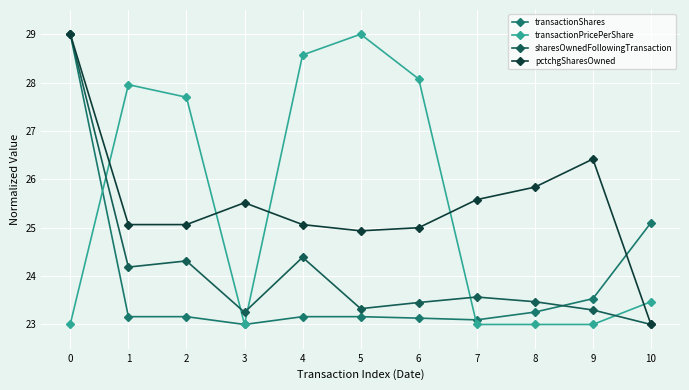

What is the average value of the sharesOwnedFollowingTransaction series?

24.1